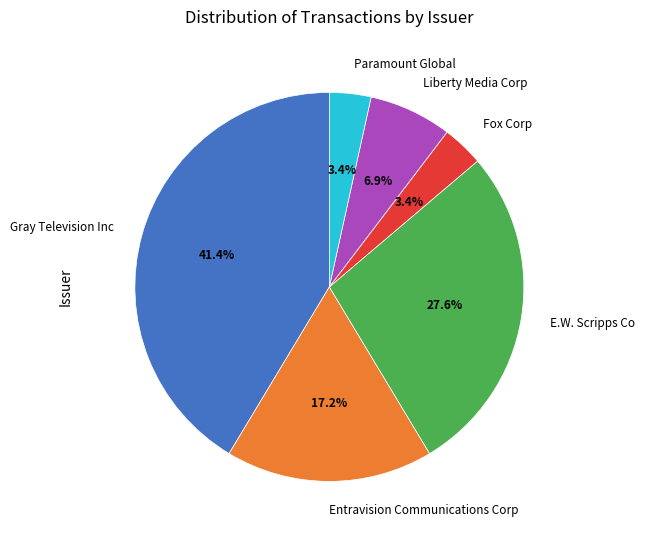

Between Liberty Media Corp and Gray Television Inc, which is larger?

Gray Television Inc